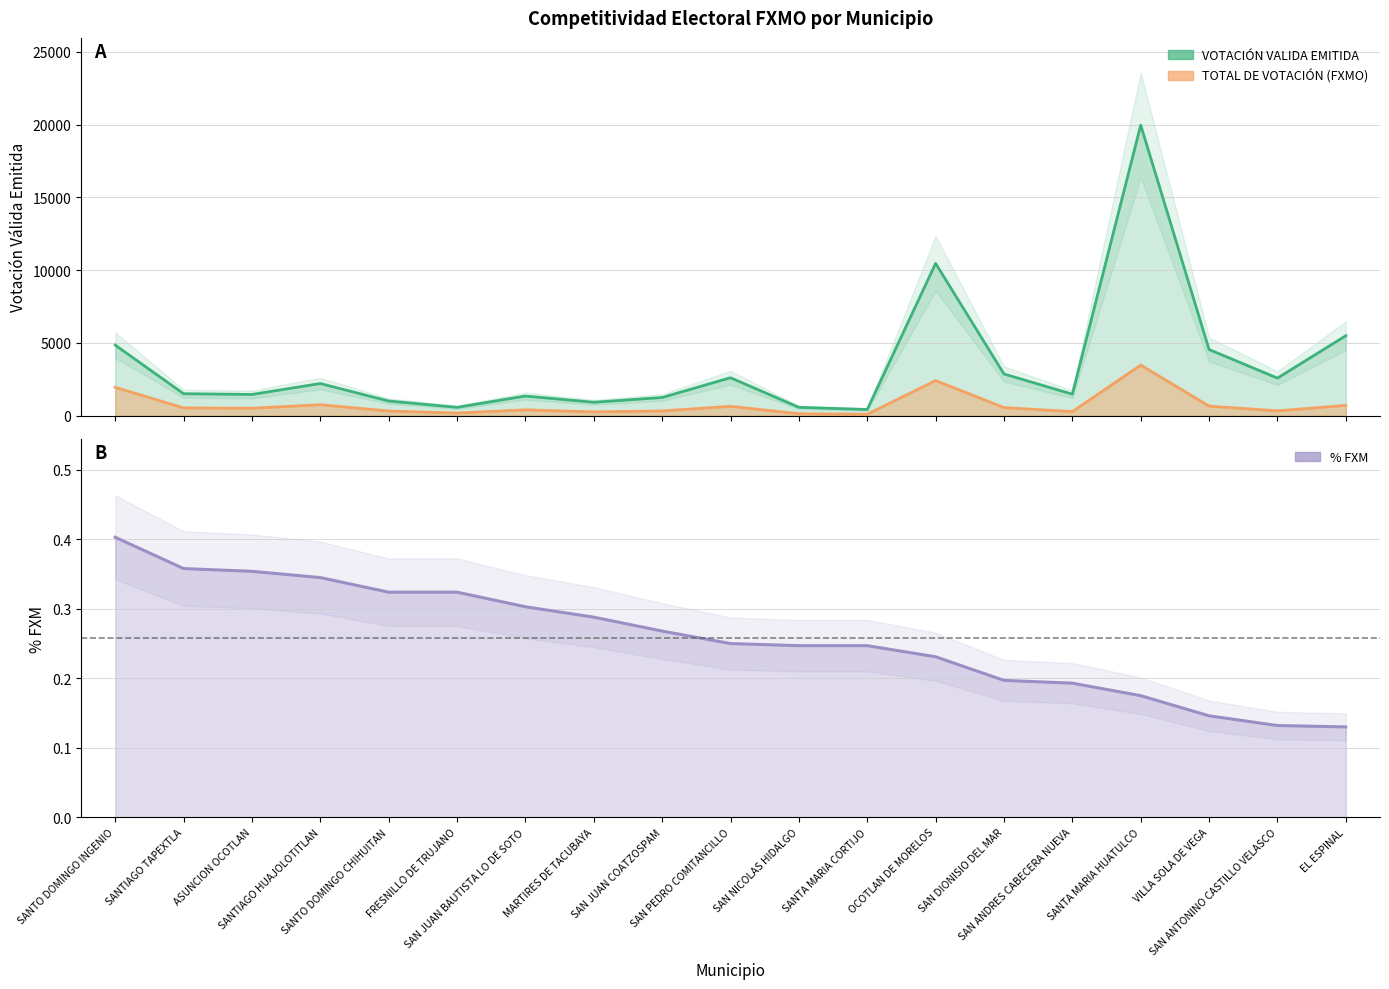

How many lines are shown in the chart?

3